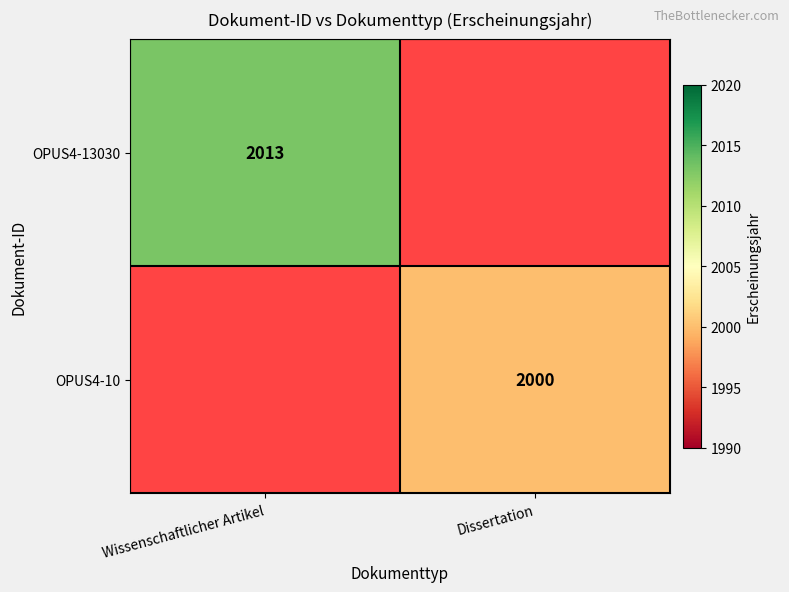

What is the total value across all series at Wissenschaftlicher Artikel?

2013